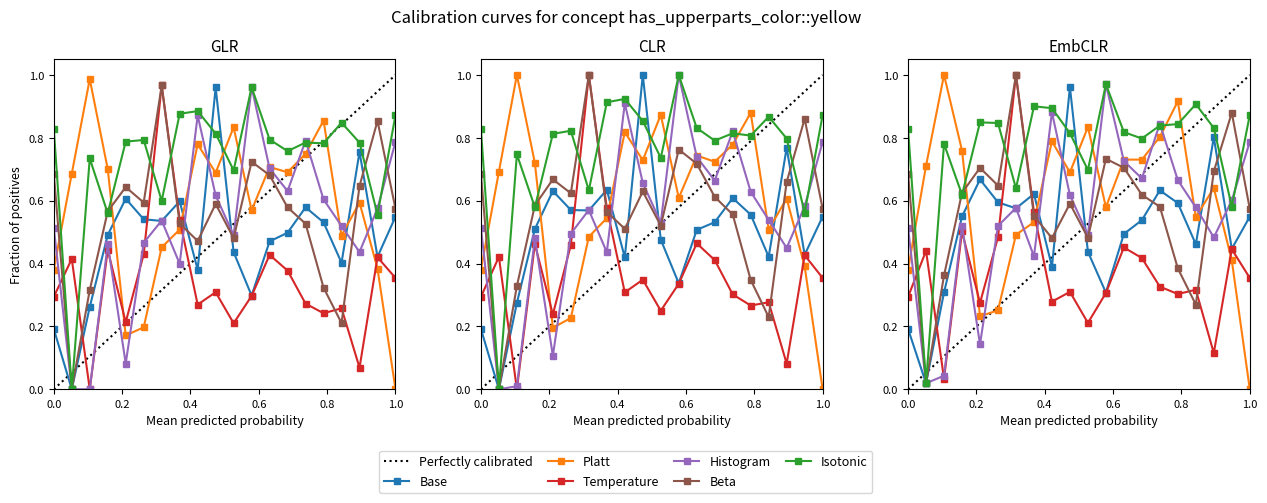

How many positive values does the Histogram series have?

19